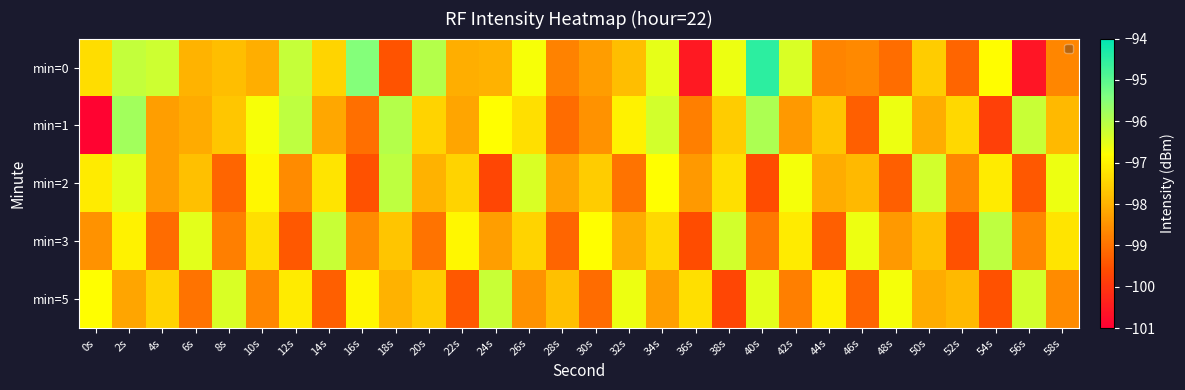

Reading right to left, extract all data points from this chart.

min=0: 58s=-98.7	56s=-100.6	54s=-96.8	52s=-99.2	50s=-97.6	48s=-99.1	46s=-98.6	44s=-98.7	42s=-96.4	40s=-94.5	38s=-96.6	36s=-100.5	34s=-96.5	32s=-97.8	30s=-98.3	28s=-98.7	26s=-96.7	24s=-98.0	22s=-98.1	20s=-96.0	18s=-99.5	16s=-95.5	14s=-97.4	12s=-96.2	10s=-98.0	8s=-97.8	6s=-98.0	4s=-96.3	2s=-96.1	0s=-97.3
min=1: 58s=-97.9	56s=-96.2	54s=-99.8	52s=-97.4	50s=-98.1	48s=-96.6	46s=-99.3	44s=-97.7	42s=-98.4	40s=-95.9	38s=-97.6	36s=-98.8	34s=-96.3	32s=-97.0	30s=-98.5	28s=-99.1	26s=-97.3	24s=-96.8	22s=-98.2	20s=-97.5	18s=-96.0	16s=-99.1	14s=-98.2	12s=-96.1	10s=-96.7	8s=-97.7	6s=-98.1	4s=-98.3	2s=-95.8	0s=-100.9
min=2: 58s=-96.6	56s=-99.4	54s=-97.1	52s=-98.7	50s=-96.3	48s=-99.3	46s=-97.9	44s=-98.1	42s=-96.7	40s=-99.6	38s=-97.3	36s=-98.4	34s=-96.8	32s=-99.0	30s=-97.6	28s=-98.2	26s=-96.4	24s=-99.7	22s=-97.5	20s=-98.0	18s=-96.1	16s=-99.5	14s=-97.2	12s=-98.6	10s=-96.9	8s=-99.2	6s=-97.8	4s=-98.3	2s=-96.5	0s=-97.1
min=3: 58s=-97.2	56s=-98.7	54s=-96.1	52s=-99.5	50s=-97.8	48s=-98.4	46s=-96.6	44s=-99.3	42s=-97.1	40s=-98.9	38s=-96.3	36s=-99.6	34s=-97.4	32s=-98.1	30s=-96.8	28s=-99.2	26s=-97.5	24s=-98.3	22s=-96.9	20s=-99.0	18s=-97.7	16s=-98.6	14s=-96.2	12s=-99.4	10s=-97.3	8s=-98.8	6s=-96.5	4s=-99.1	2s=-97.0	0s=-98.5
min=5: 58s=-98.6	56s=-96.3	54s=-99.5	52s=-97.9	50s=-98.1	48s=-96.7	46s=-99.2	44s=-97.0	42s=-98.8	40s=-96.5	38s=-99.7	36s=-97.3	34s=-98.3	32s=-96.6	30s=-99.1	28s=-97.8	26s=-98.5	24s=-96.2	22s=-99.4	20s=-97.6	18s=-98.0	16s=-96.9	14s=-99.3	12s=-97.1	10s=-98.7	8s=-96.4	6s=-99.0	4s=-97.5	2s=-98.2	0s=-96.8